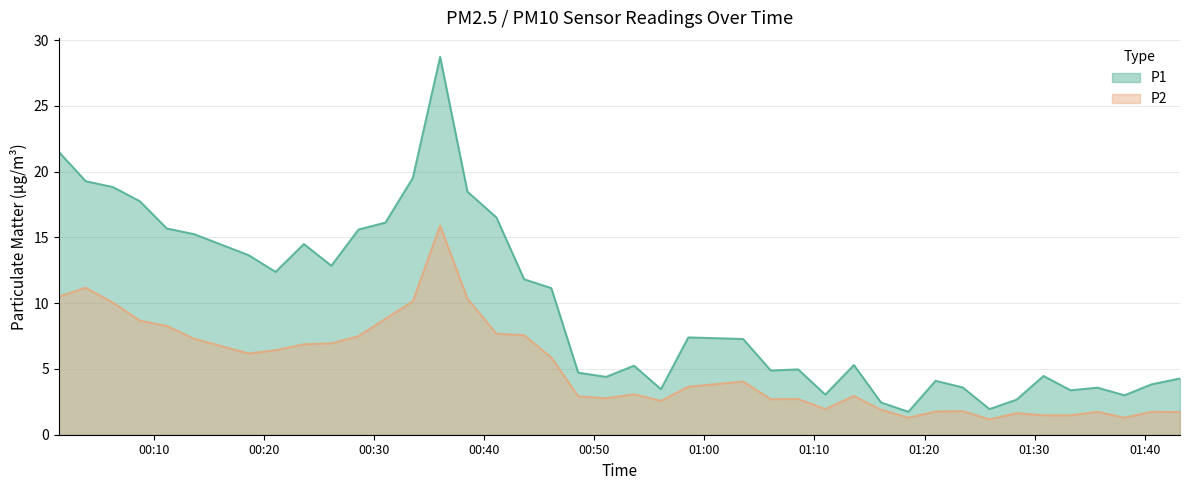

Which series has the widest spread of values?

P1